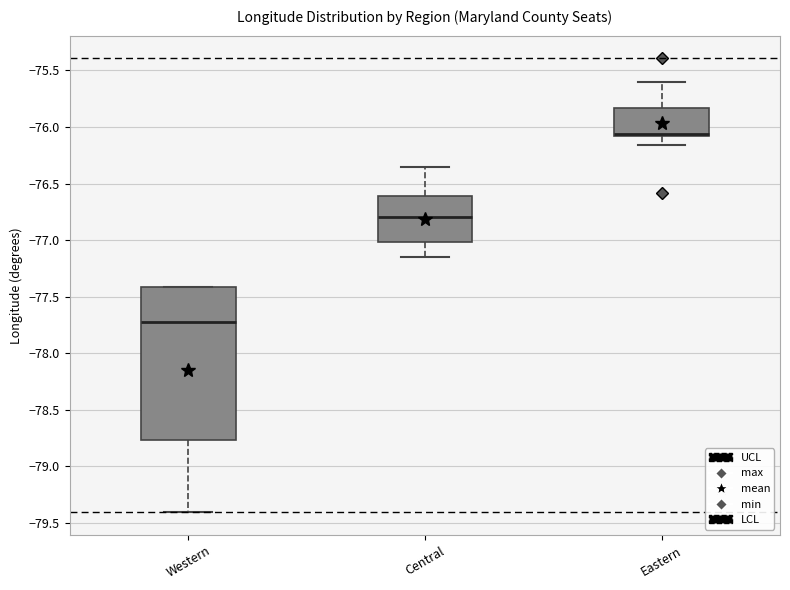

Where does the upper whisker of the box for Central end on the y-axis? The values are not printed on the chart, so give them approximately, as read against the axis.

-76.35